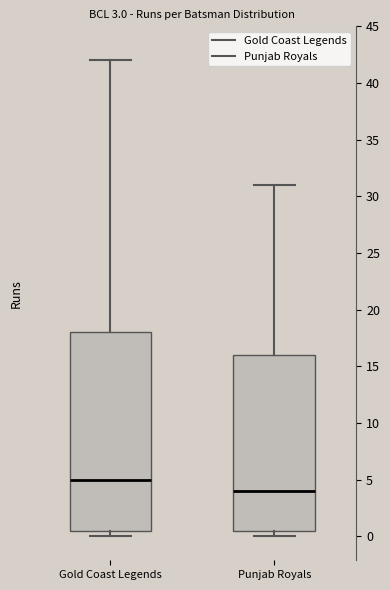

Which box has the lowest median line?

Punjab Royals